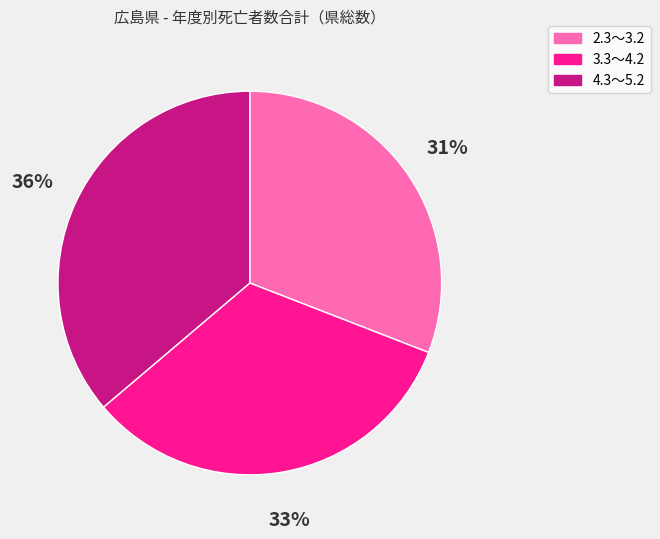

Which category has the smallest portion of the pie?

2.3～3.2